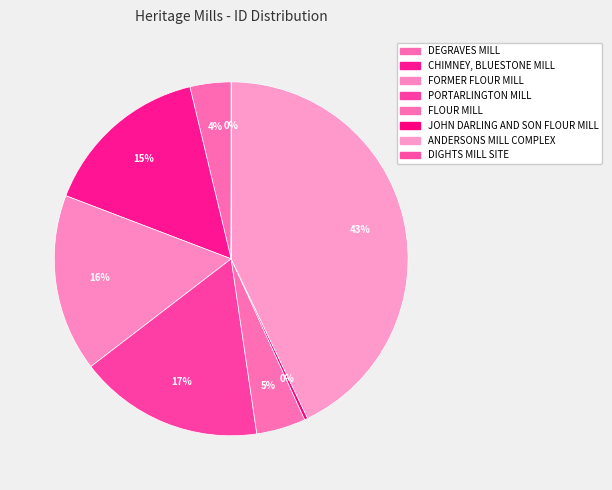

The CHIMNEY, BLUESTONE MILL slice represents 15% of the pie. True or false?

True